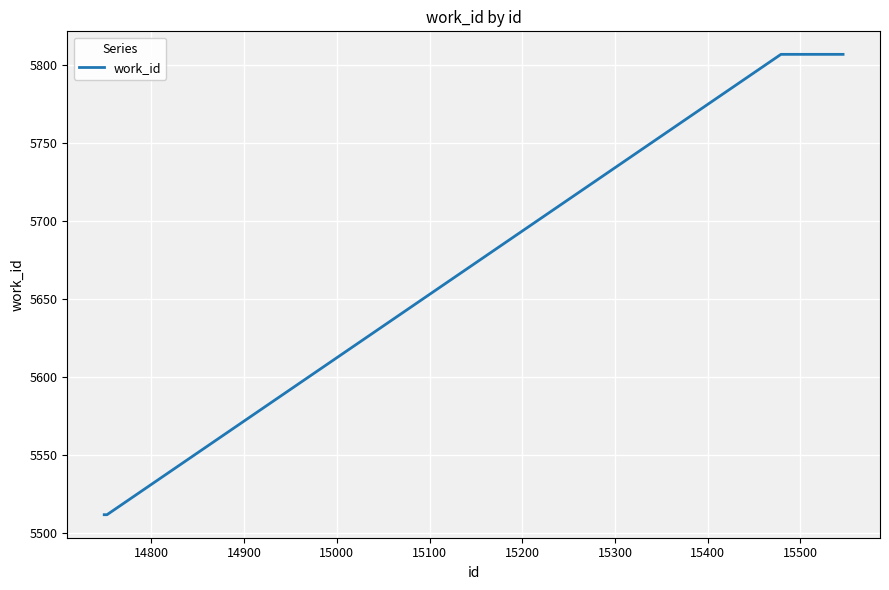

What is the greatest value displayed?

5807